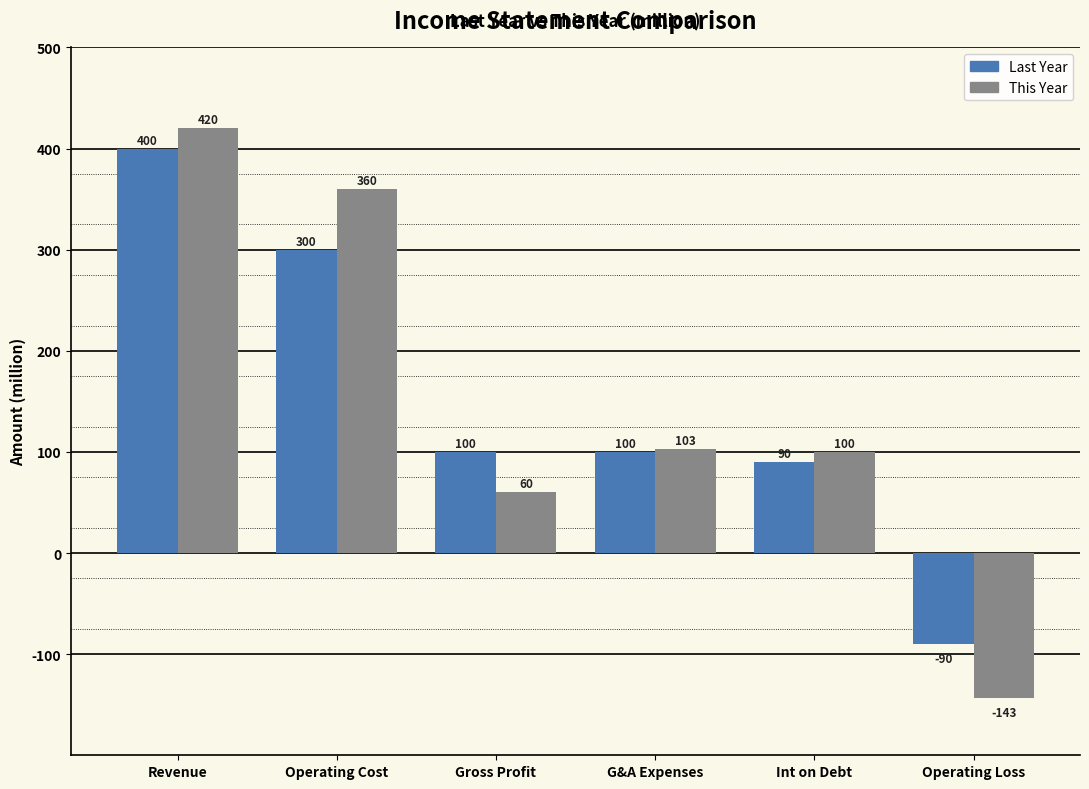

Reading right to left, extract all data points from this chart.

Last Year: -90	90	100	100	300	400
This Year: -143	100	103	60	360	420